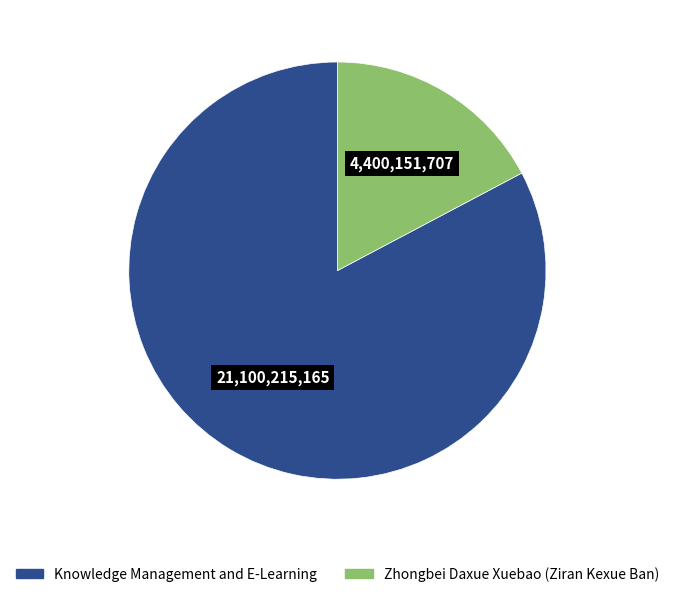

Is Knowledge Management and E-Learning the majority of the pie?

Yes